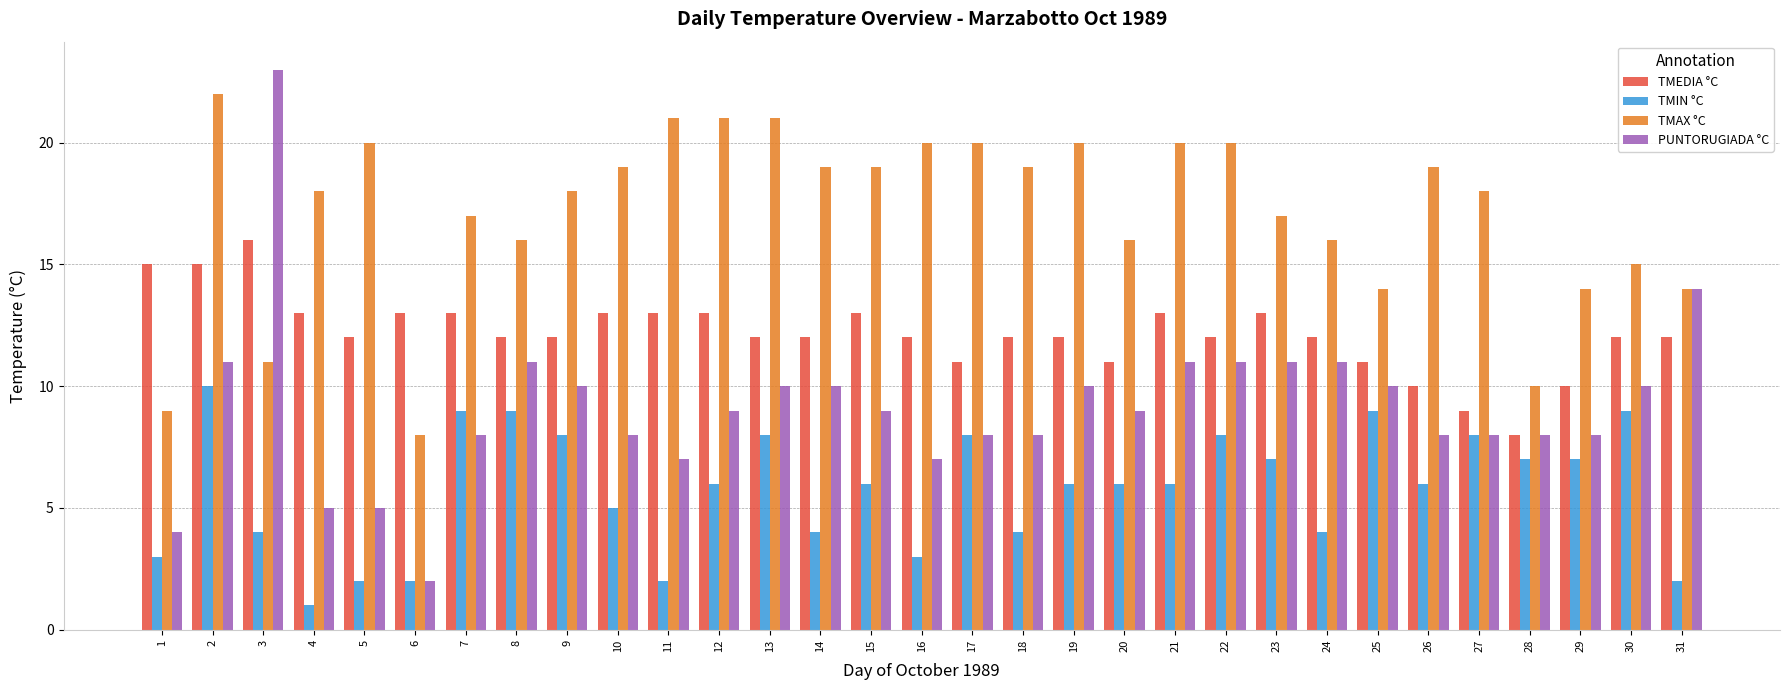

List the series in order of their peak value, highest first.

PUNTORUGIADA °C, TMAX °C, TMEDIA °C, TMIN °C